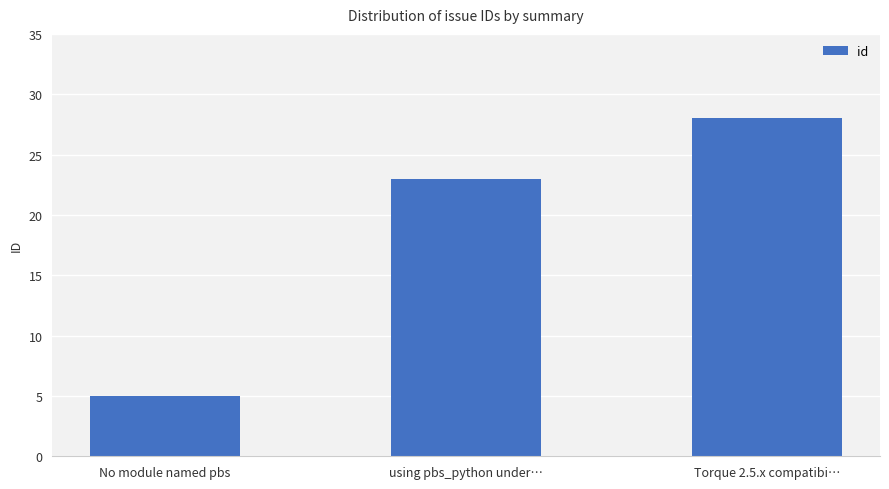

Which has a higher value, No module named pbs or Torque 2.5.x compatibi…?

Torque 2.5.x compatibi…